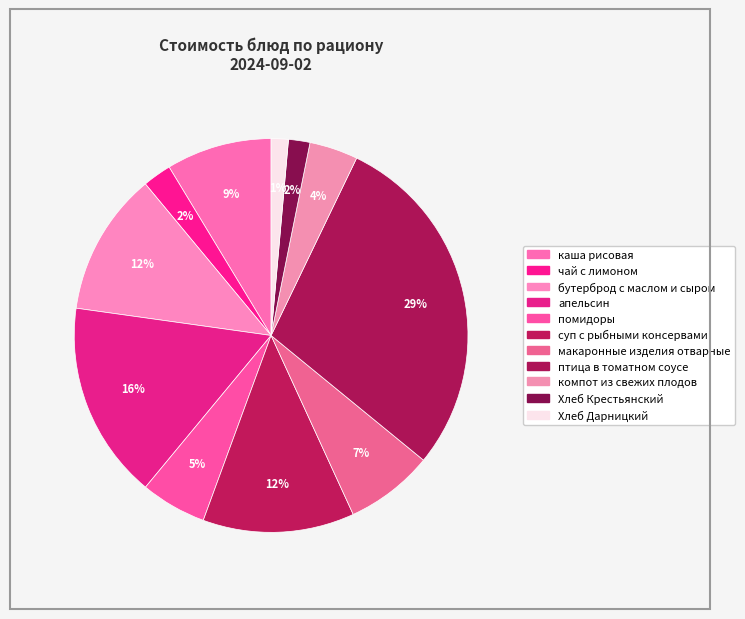

How many slices are in this pie chart?

11